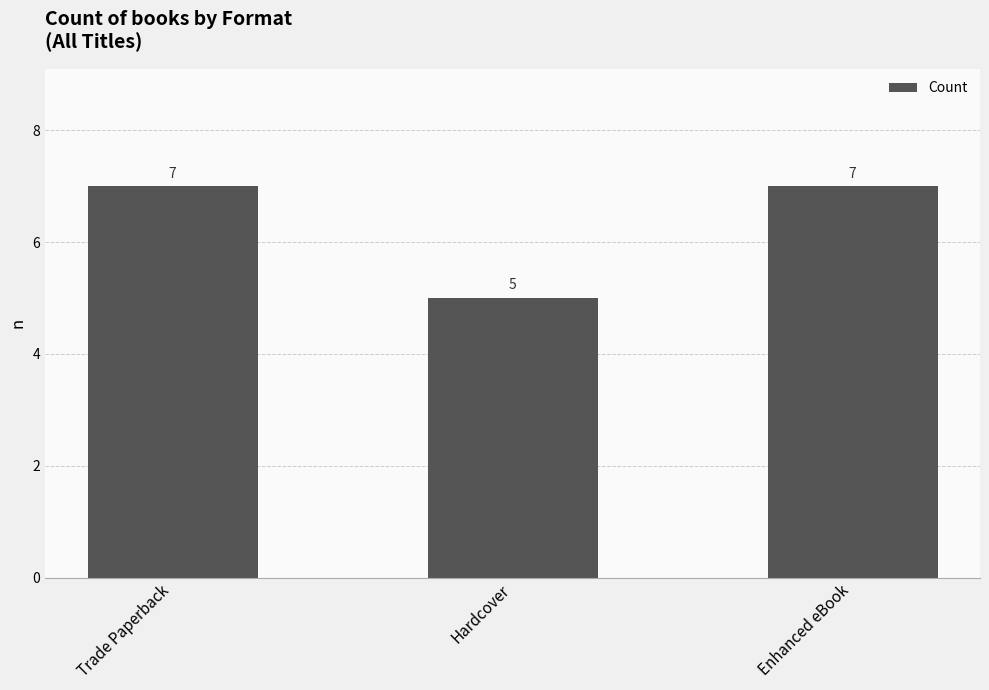

What is the average value?

6